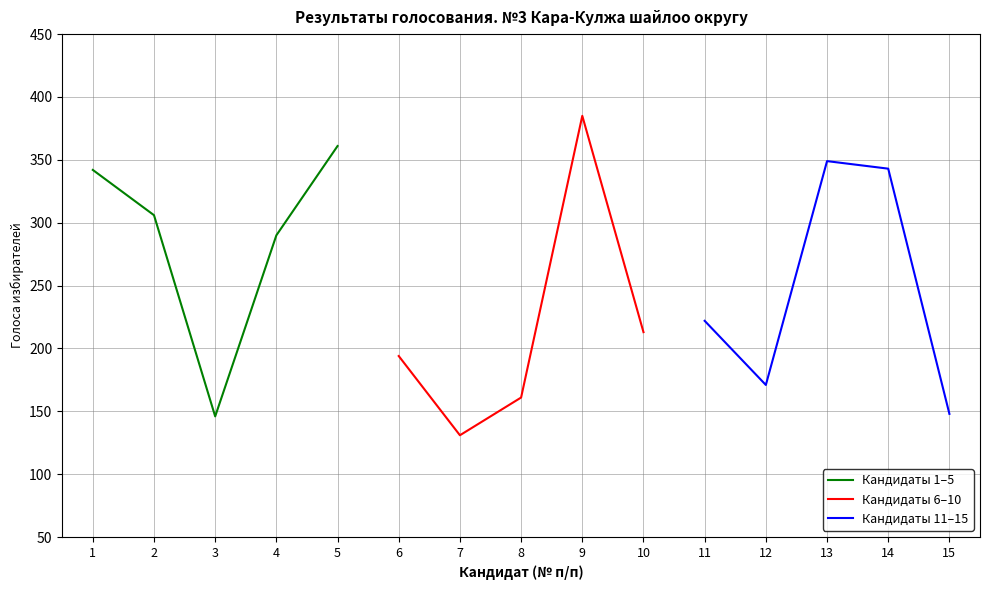

Where is the first local maximum for Кандидаты 6–10?

9